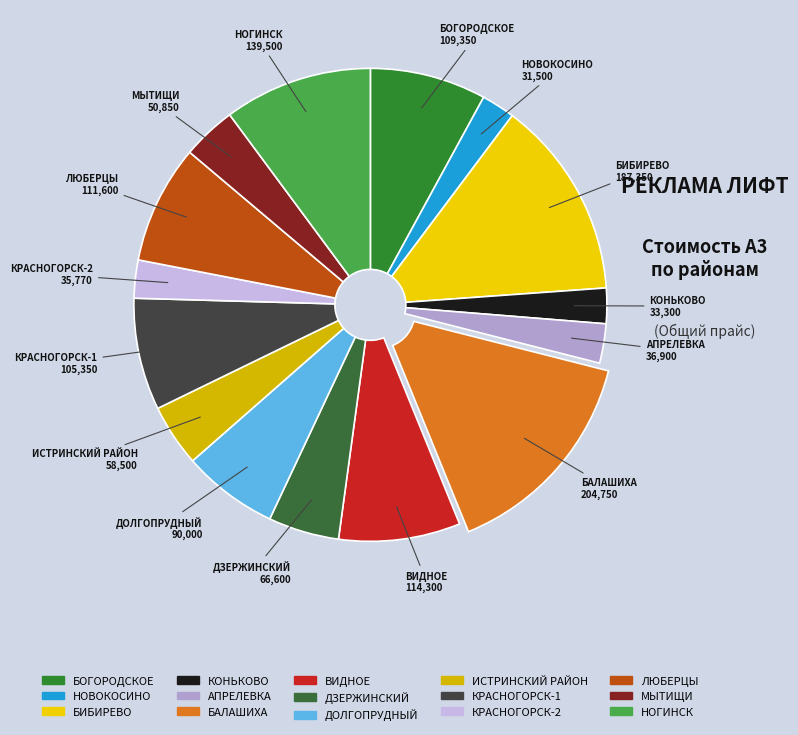

Is there a majority slice in this chart?

No